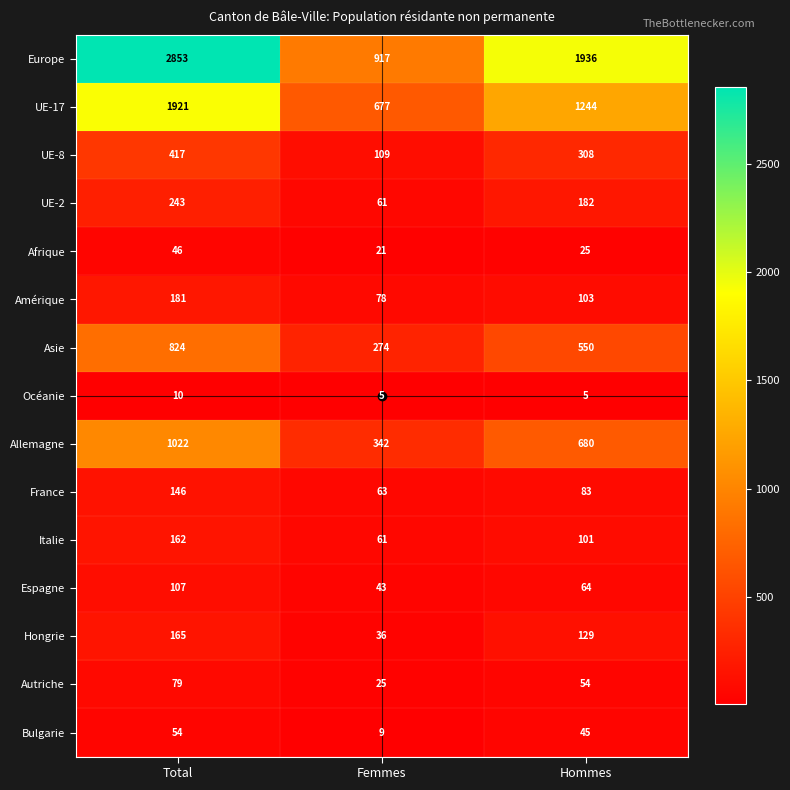

What is the maximum value shown in the chart?

2853